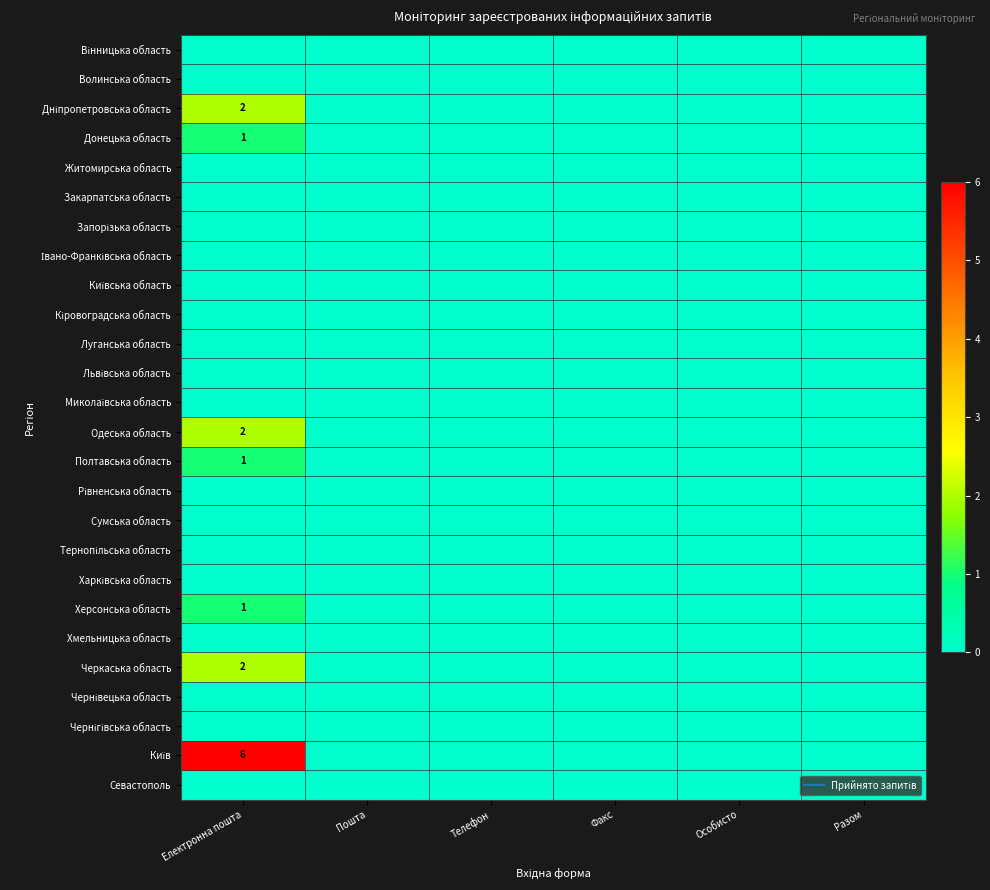

Between Електронна пошта and Факс, which is larger?

Електронна пошта